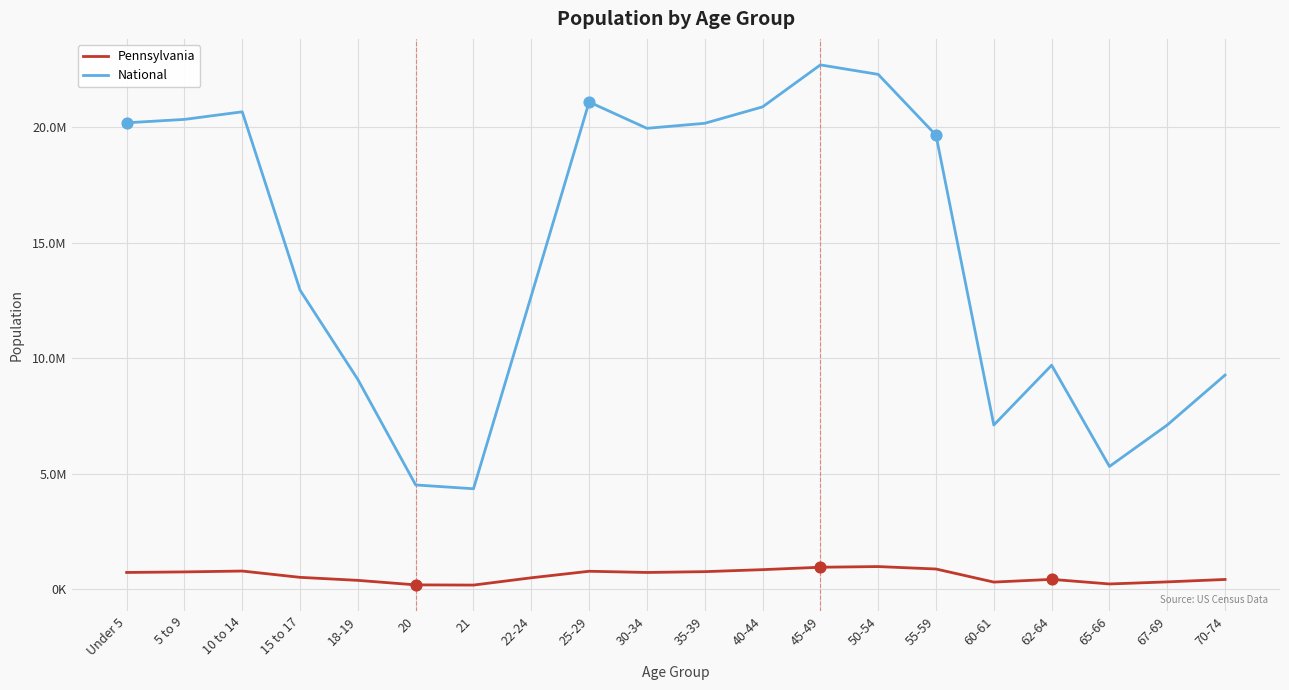

Is this an area chart (filled region under the line)?

No